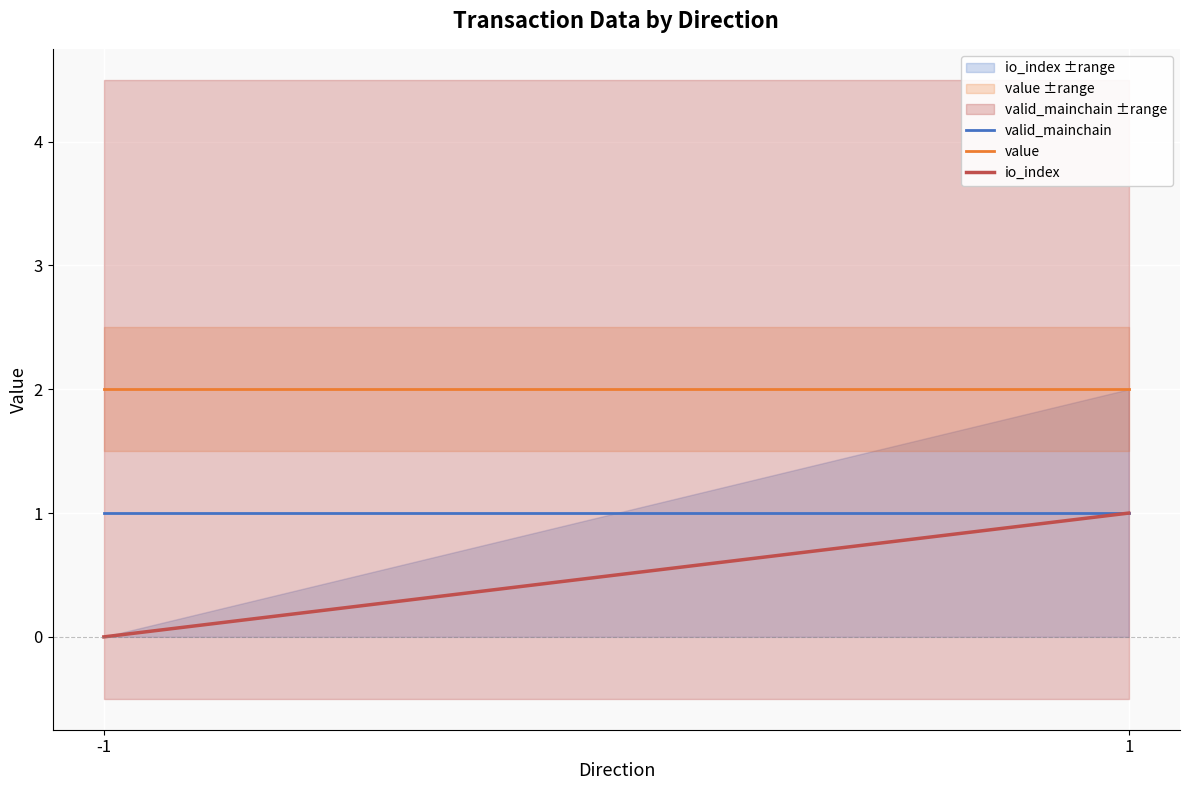

The value series shows 2.0 at -1. True or false?

True